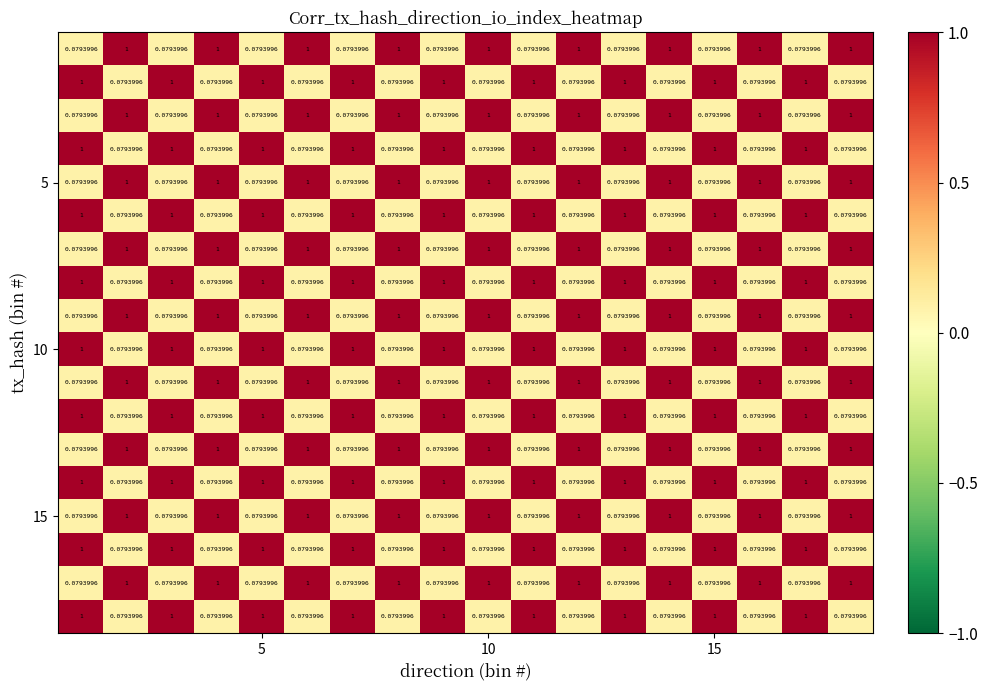

How many categories are shown in the chart?

18